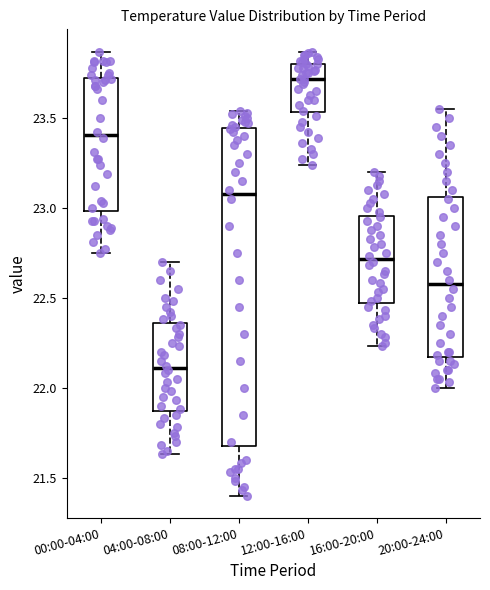

Comparing the boxes themselves (not the whiskers), which one is the tallest?

08:00-12:00